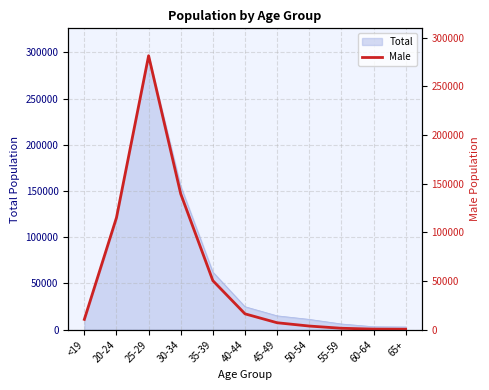

True or false: the data shows 739 at 65+.

False